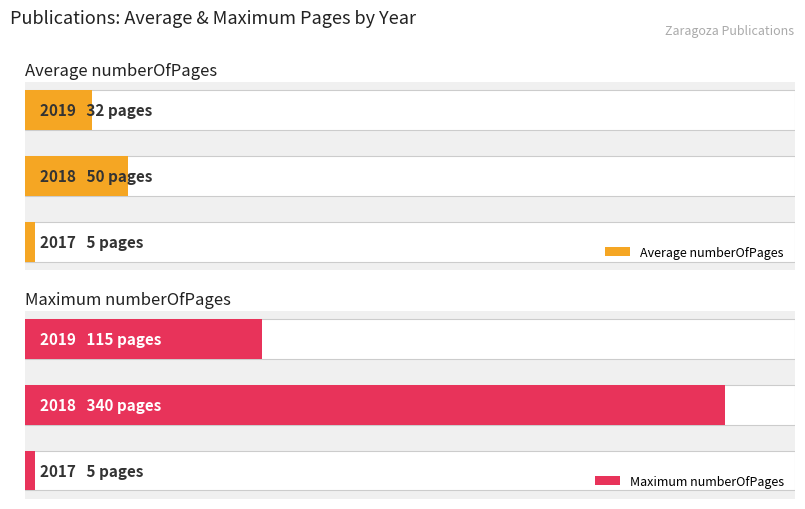

At how many categories does at least one series exceed 84?

2